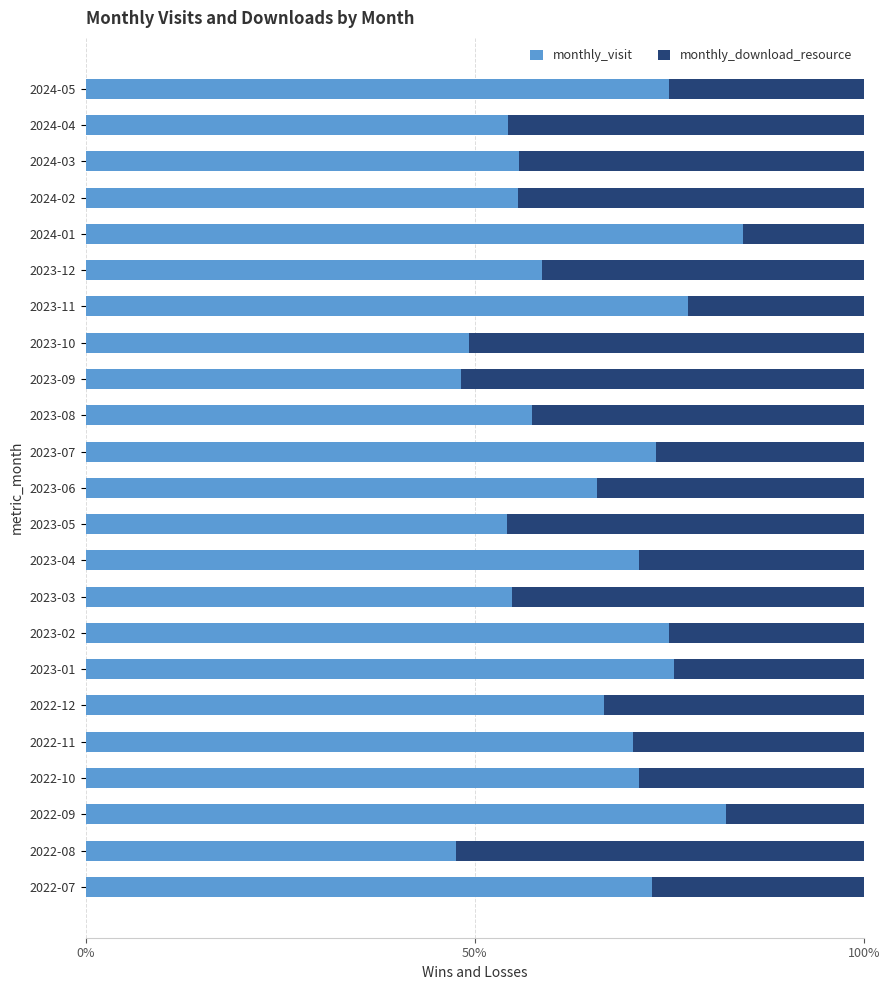

The value of monthly_visit at 2023-11 is 105.5. True or false?

False